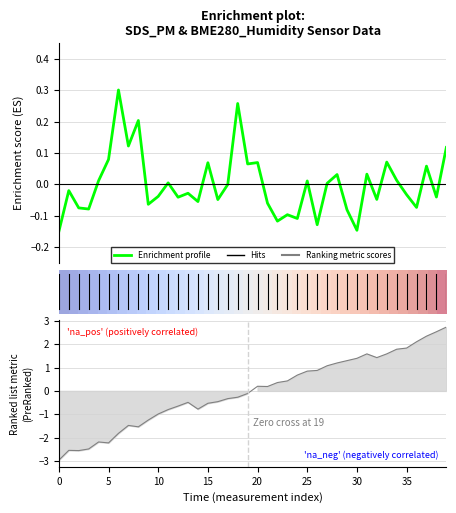

Which has a higher value, 25 or 27?

25